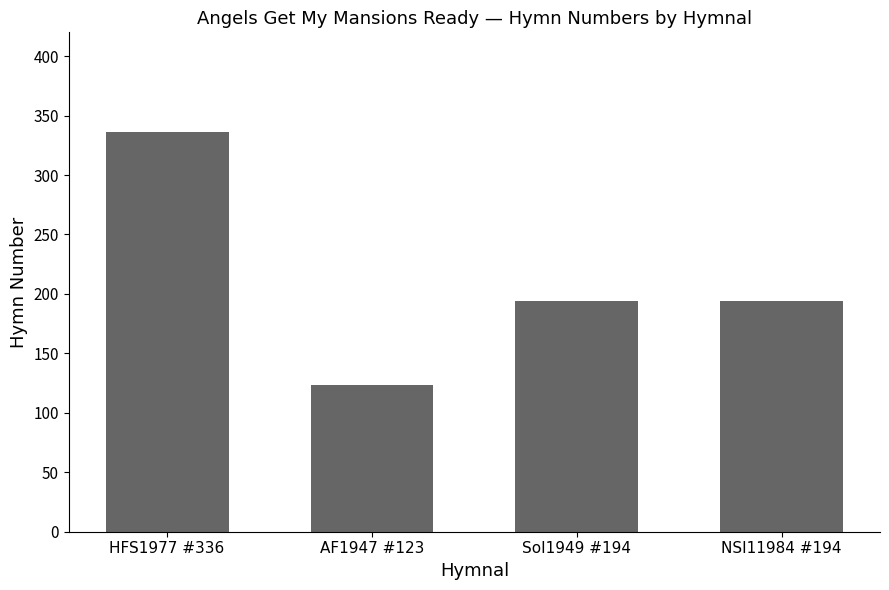

What is the difference between the values at HFS1977 #336 and NSI11984 #194?

142